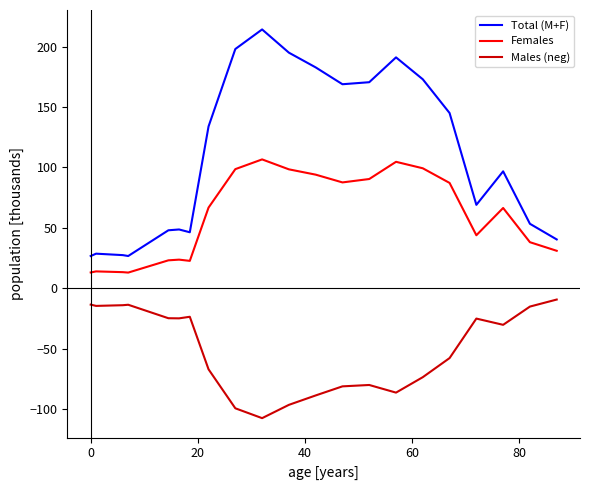

Rank the series by their maximum value, from highest to lowest.

Total (M+F), Females, Males (neg)